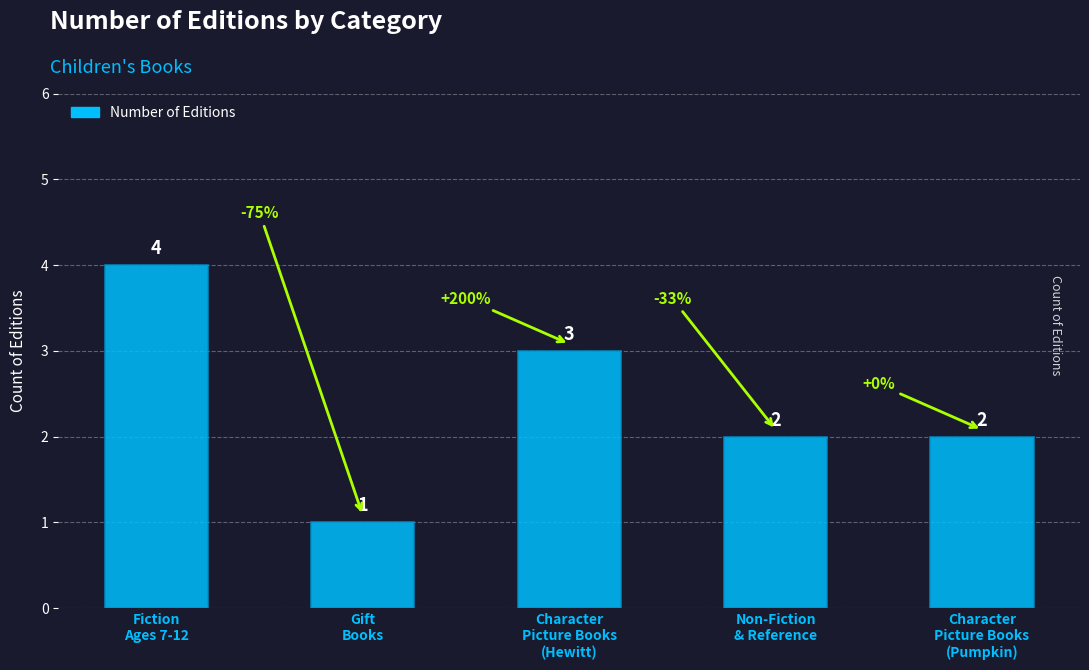

What is the value of the 3rd bar from the left?

3